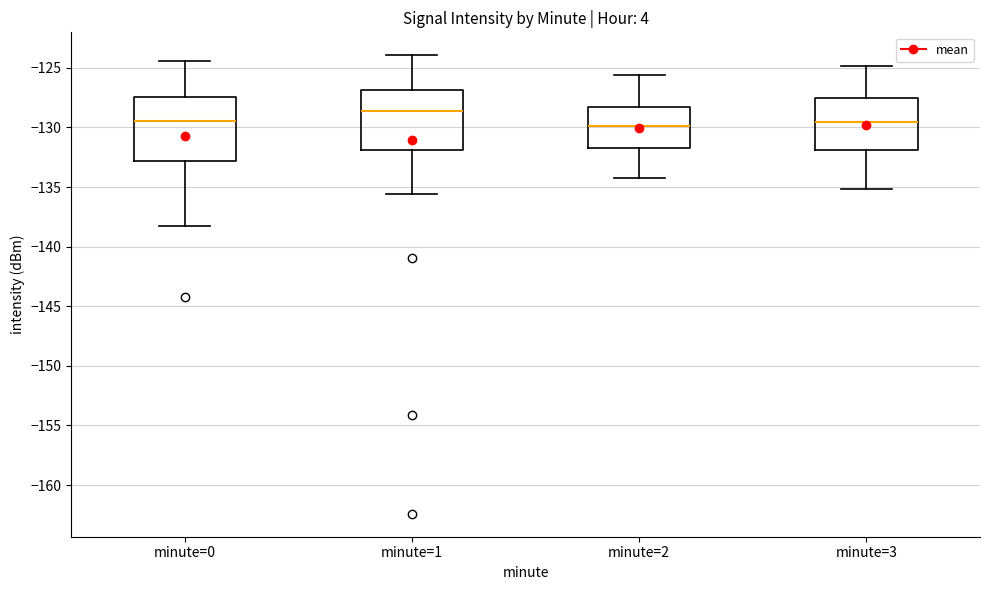

Which box has the highest median line?

minute=1